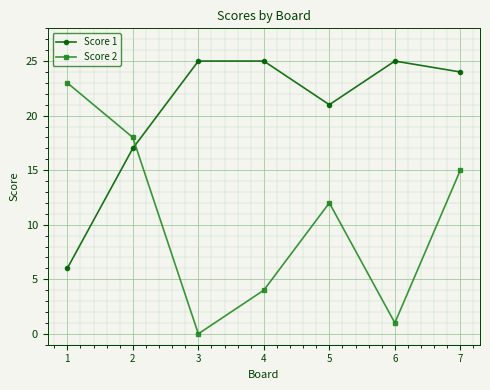

Between 1 and 6, which series saw the biggest shift?

Score 2